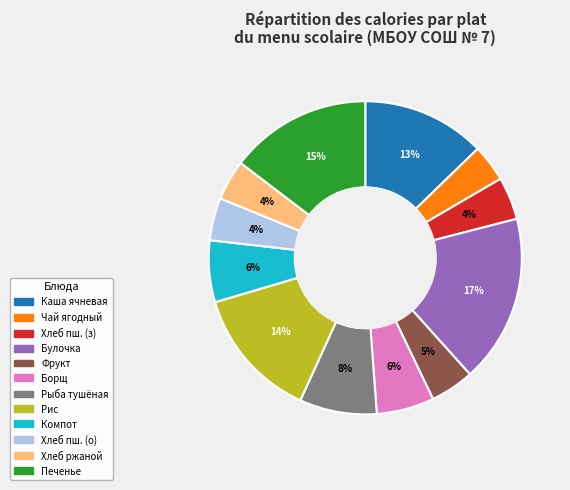

Is there a majority slice in this chart?

No